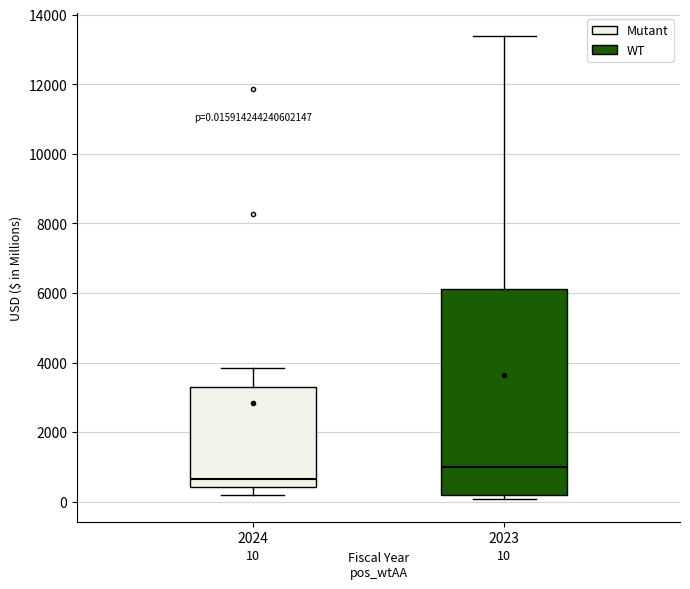

Which box's median line is the lowest?

2024